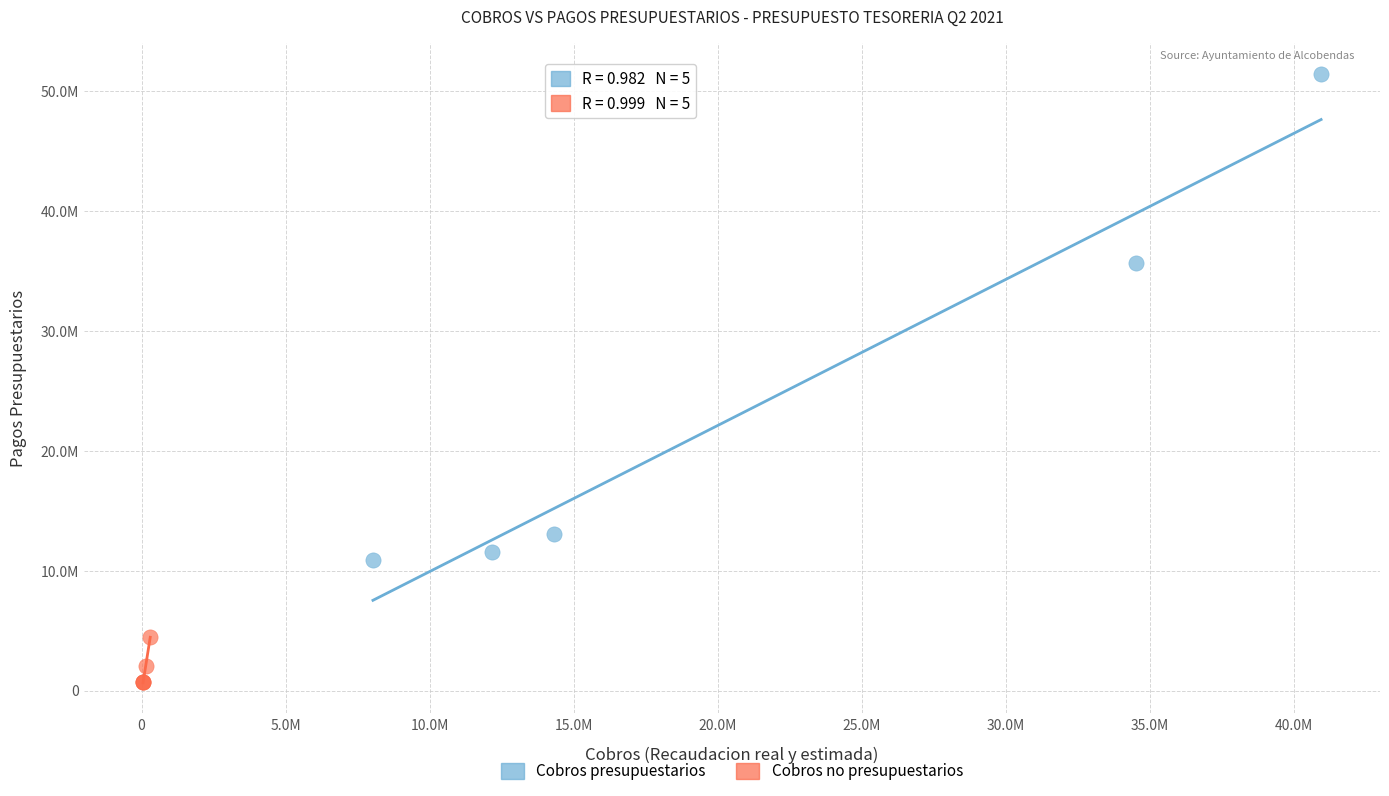

Which series has the largest Y range (max minus min)?

Cobros presupuestarios